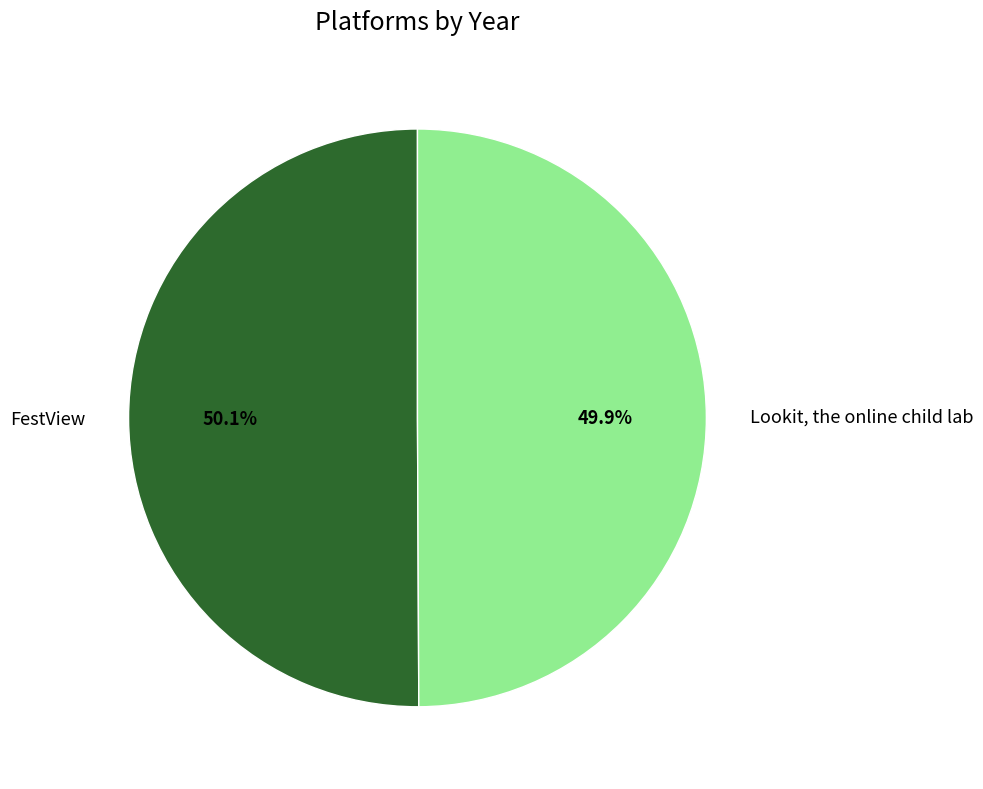

Is there a majority slice in this chart?

Yes